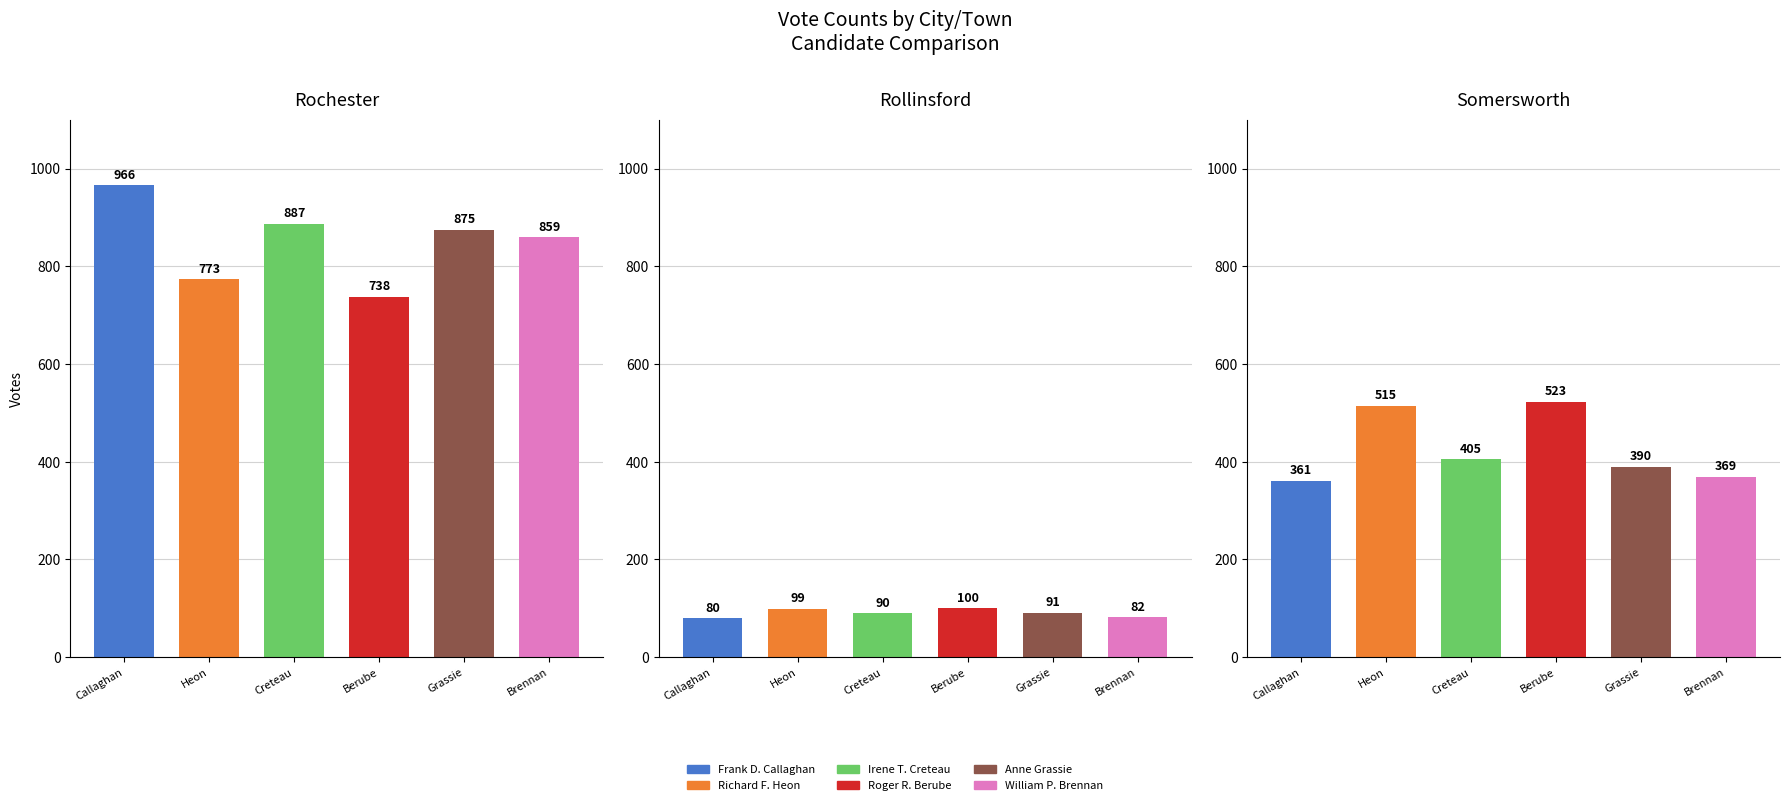

How many series are shown in this chart?

6